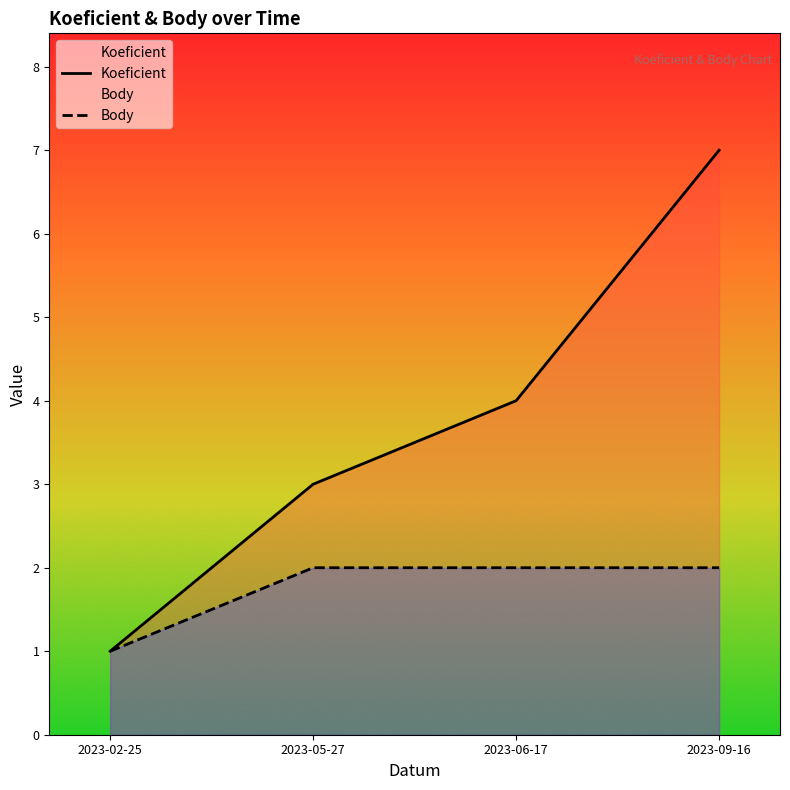

What value does the Koeficient series have at 2023-02-25?

1